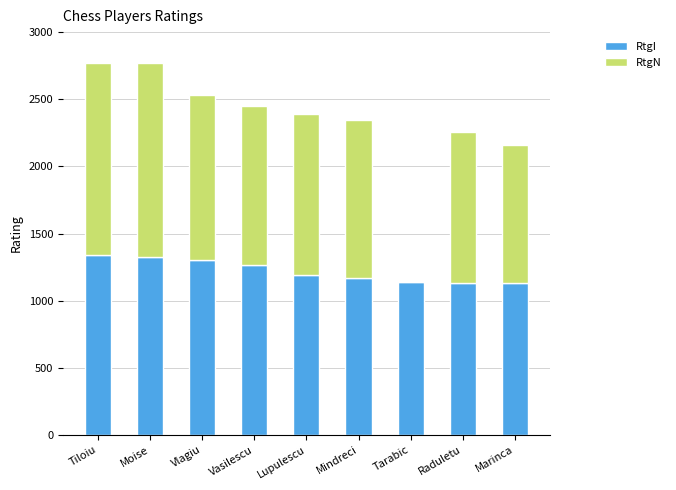

What value does the RtgI series have at Lupulescu, to the nearest 5?

1190